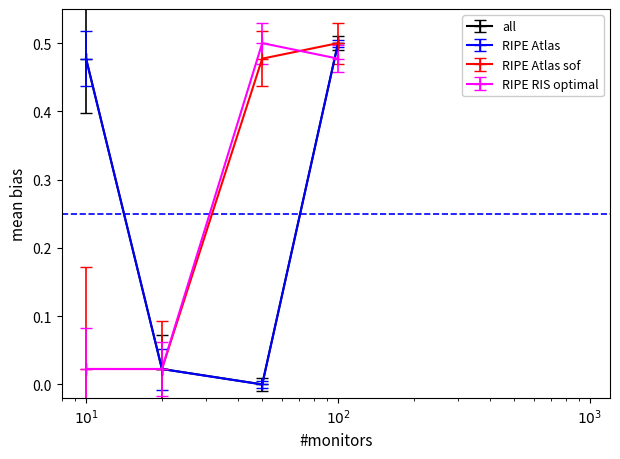

True or false: all has more than 2 interior local peaks.

False